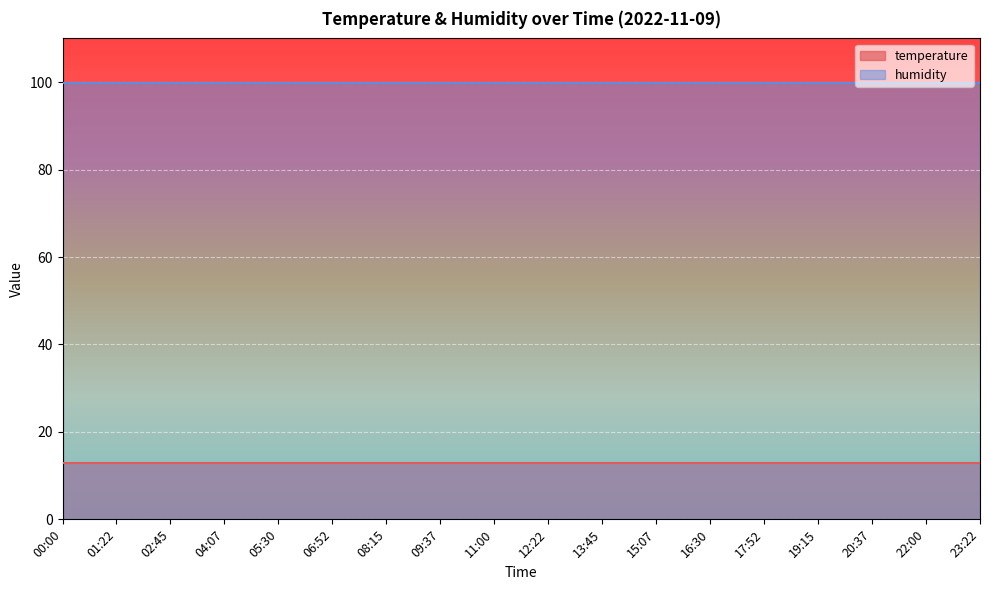

How many lines are shown in the chart?

2